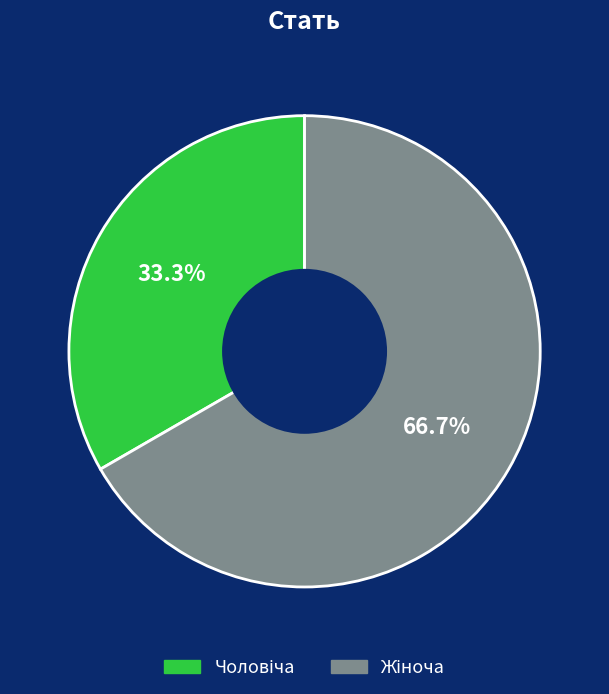

Does any single category account for the majority?

Yes